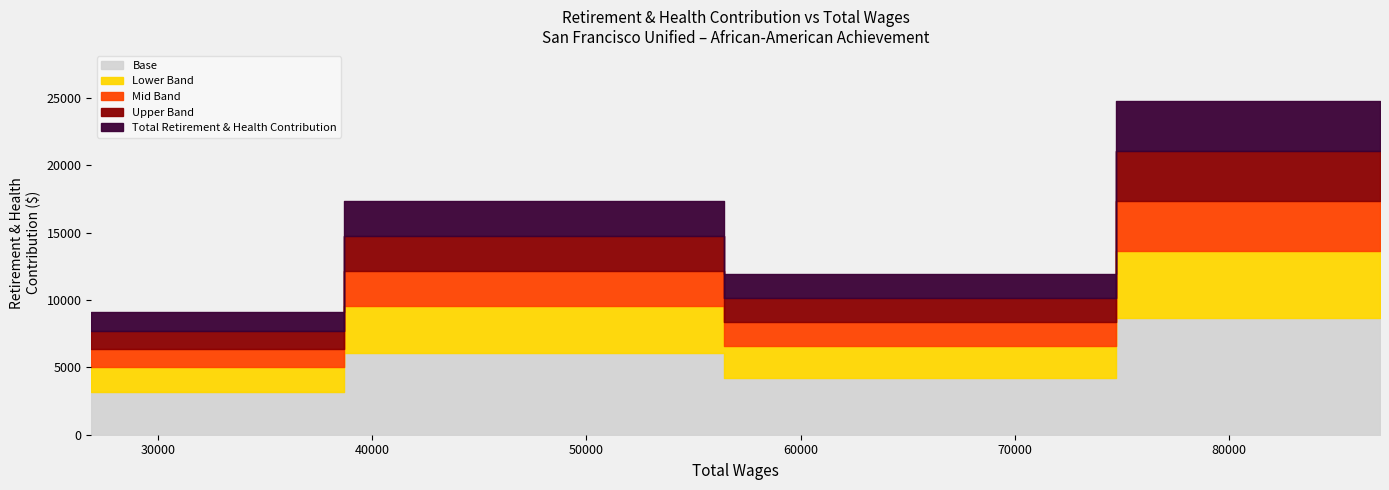

Does the chart have visible grid lines?

No